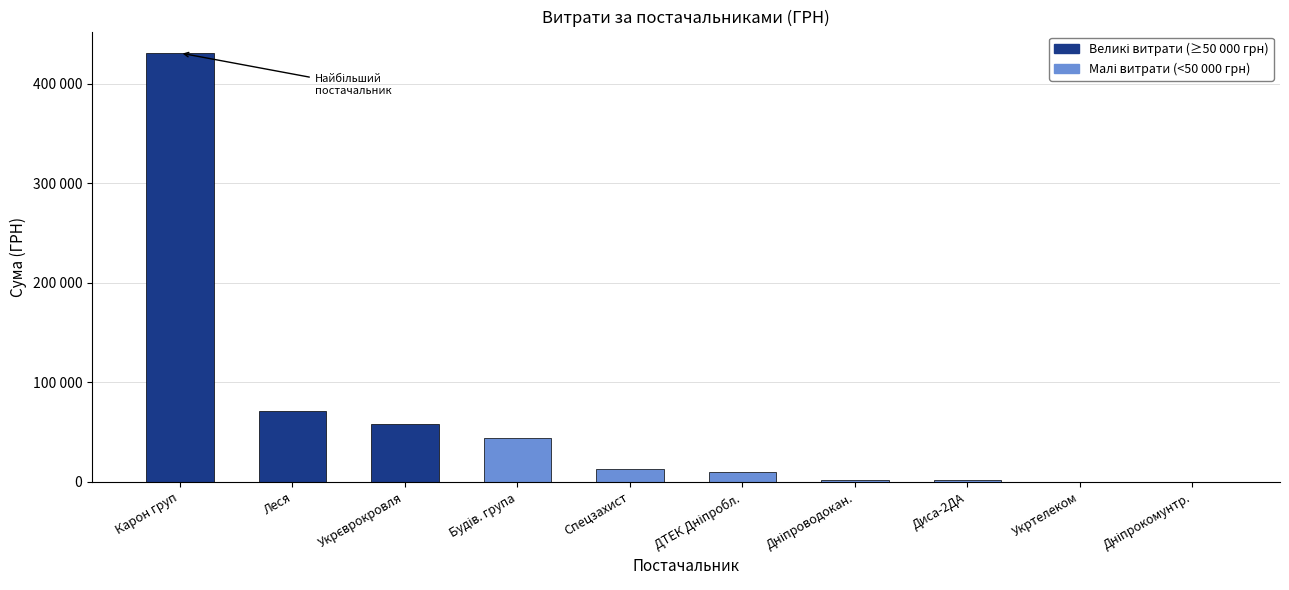

Rank the categories by value from highest to lowest.

Карон груп, Леся, Укрєврокровля, Будів. група, Спецзахист, ДТЕК Дніпробл., Диса-2ДА, Дніпроводокан., Укртелеком, Дніпрокомунтр.